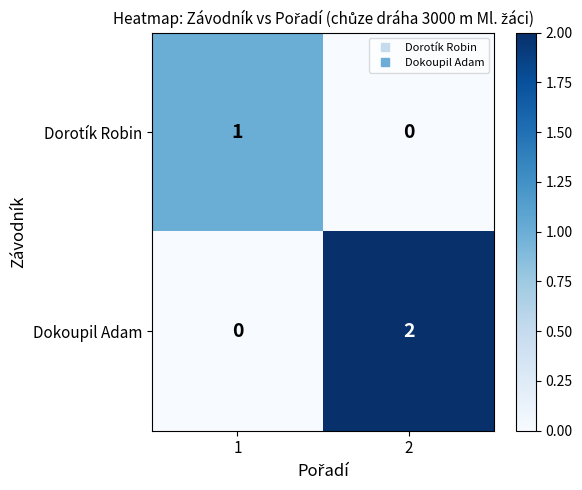

Reading left to right, transcribe all the data shown in this chart.

Dorotík Robin: 1=1	2=0
Dokoupil Adam: 1=0	2=2